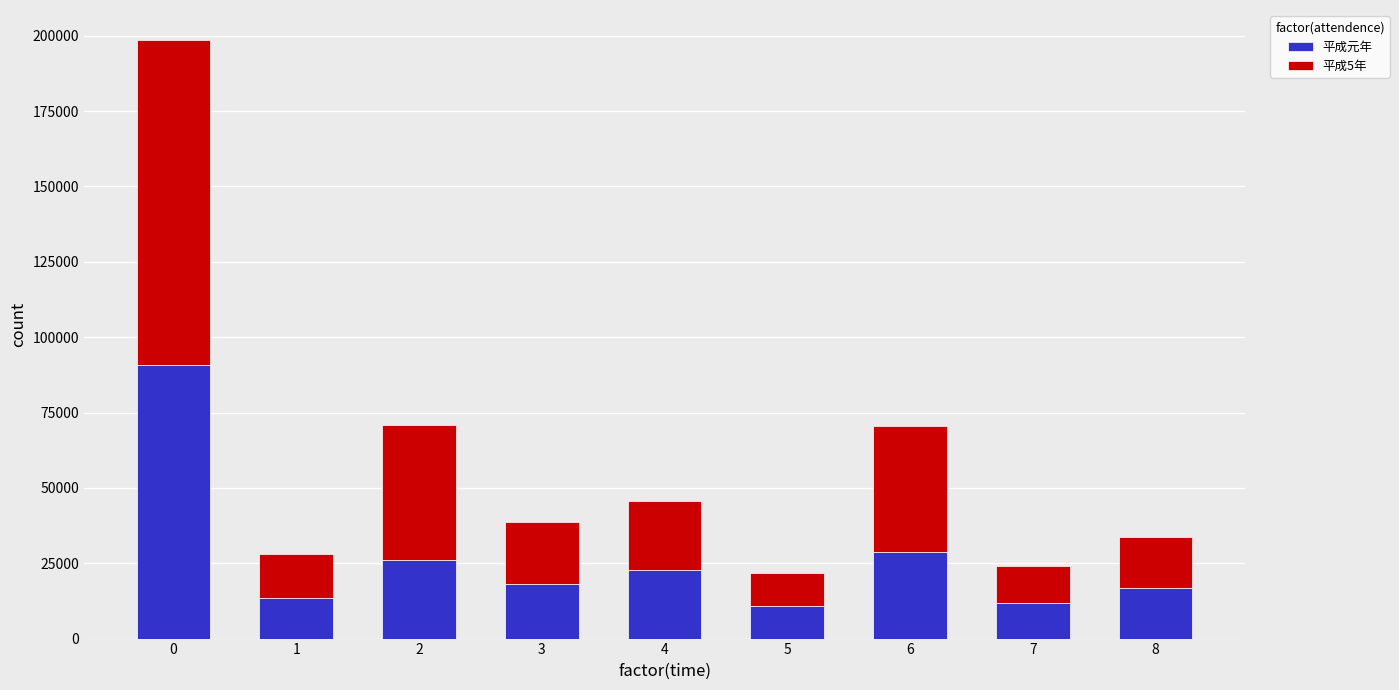

Reading left to right, transcribe the values for 平成元年.

0=90700	1=13400	2=26200	3=18100	4=22700	5=10700	6=28600	7=11800	8=16900